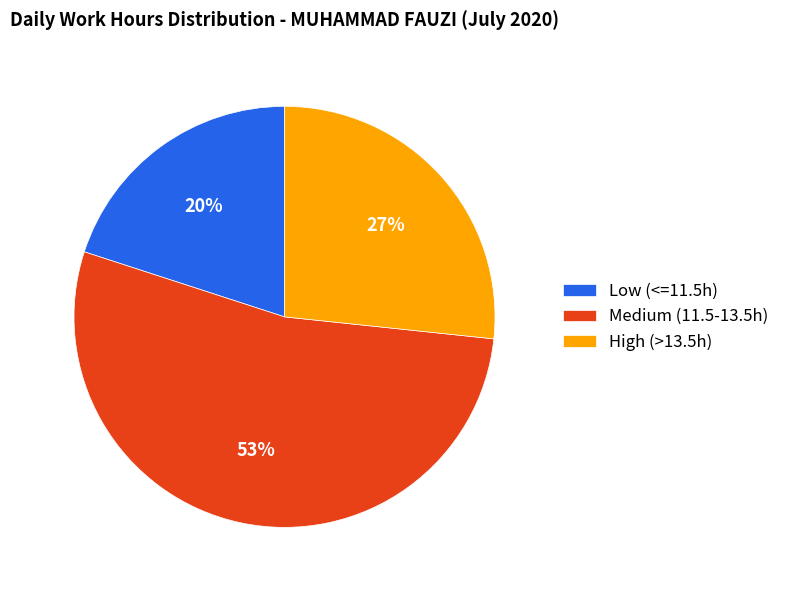

Is it true that High (>13.5h) is 27% of the pie?

True